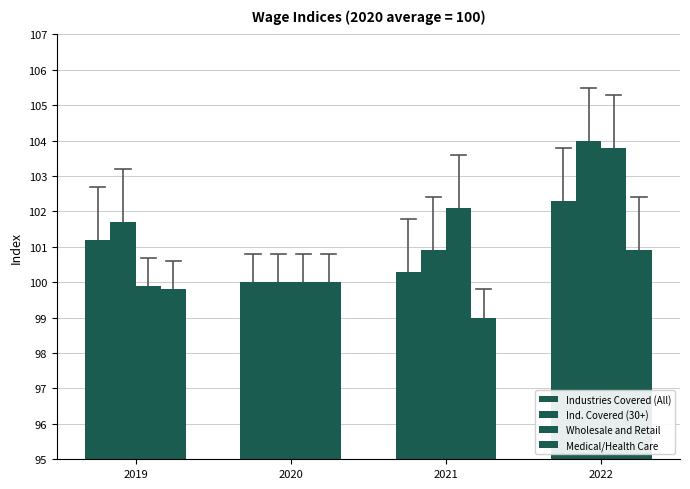

Which series has the largest range (max minus min)?

Ind. Covered (30+)